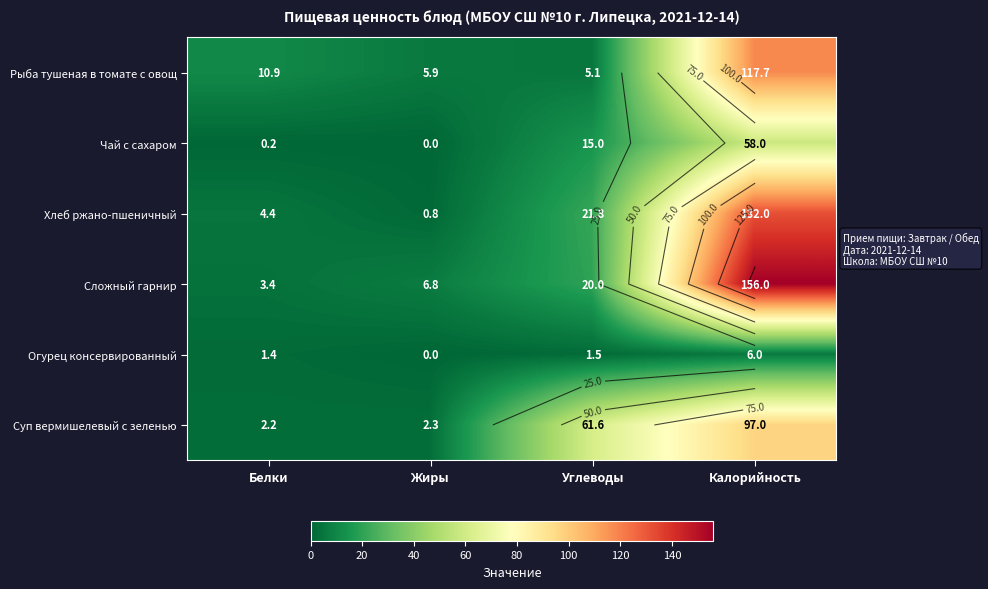

At Калорийность, list the series in order from largest to smallest.

Сложный гарнир, Хлеб ржано-пшеничный, Рыба тушеная в томате с овощ, Суп вермишелевый с зеленью, Чай с сахаром, Огурец консервированный